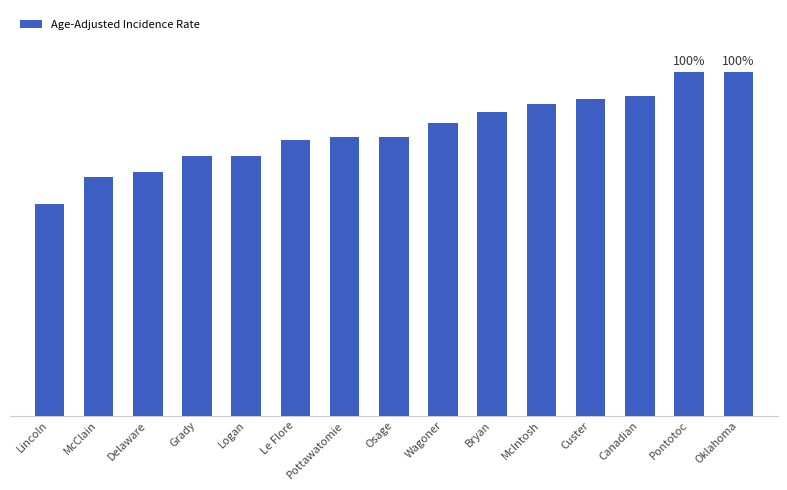

What is the difference between the maximum and minimum values?

4.9